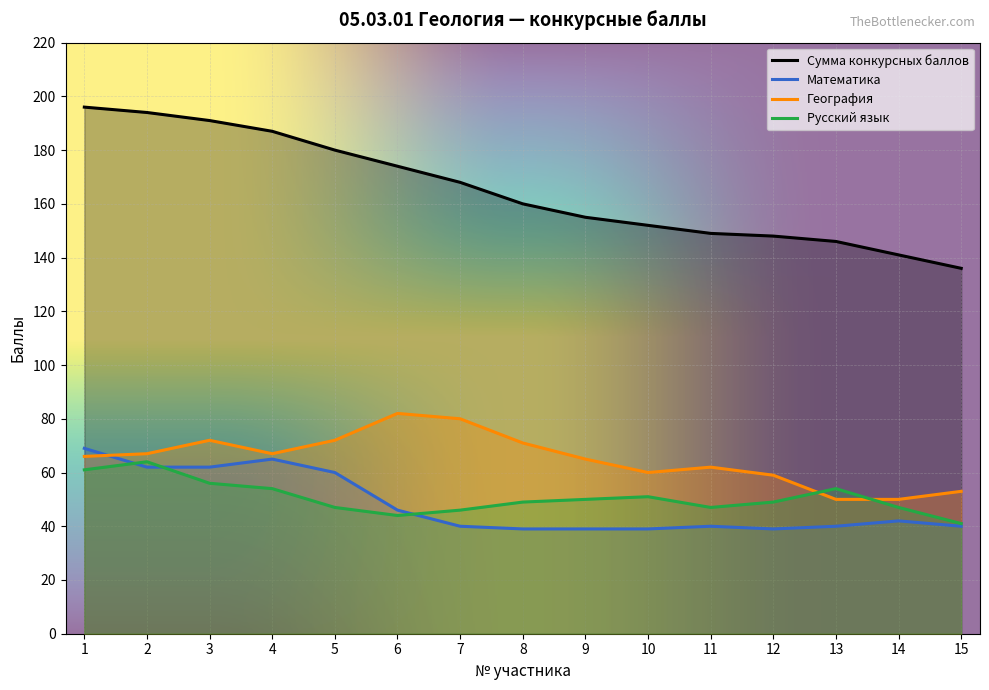

List the series in order of their peak value, lowest first.

Русский язык, Математика, География, Сумма конкурсных баллов